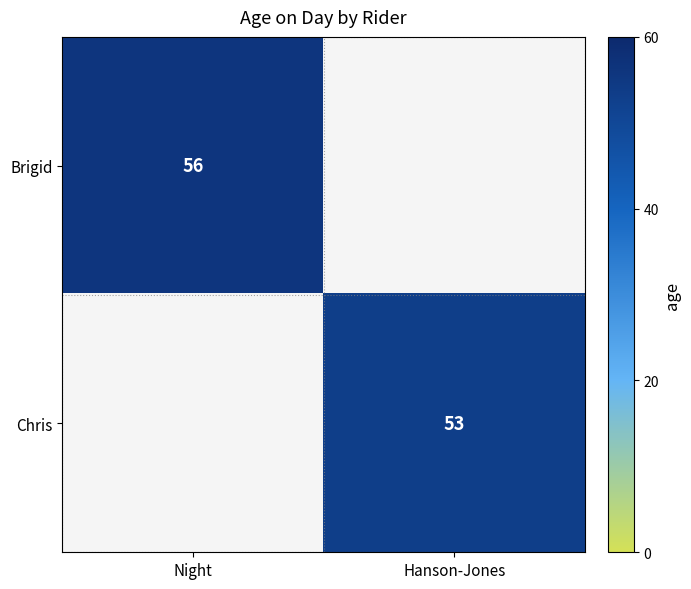

How many series are shown in this chart?

2